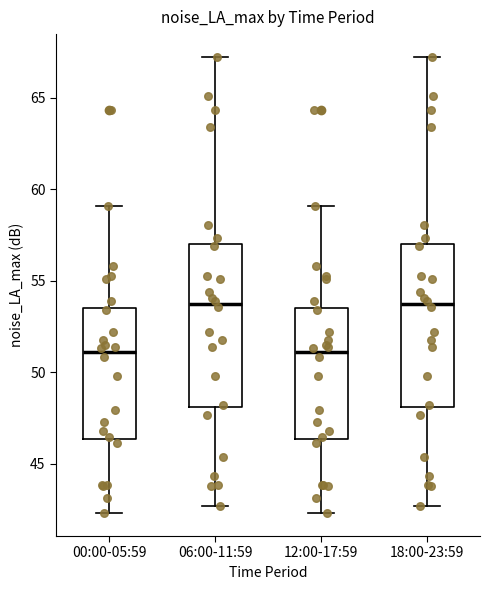

Reading left to right, read every box against the y-axis: the position of its median line, the range the box covers, and the ends of its whiskers. The values are not printed on the chart, so give them approximately, as read against the axis.

00:00-05:59: median 51.0, box 46.5 to 53.5, whiskers 42.5 to 59.0
06:00-11:59: median 53.5, box 48.0 to 57.0, whiskers 42.5 to 67.0
12:00-17:59: median 51.0, box 46.5 to 53.5, whiskers 42.5 to 59.0
18:00-23:59: median 53.5, box 48.0 to 57.0, whiskers 42.5 to 67.0